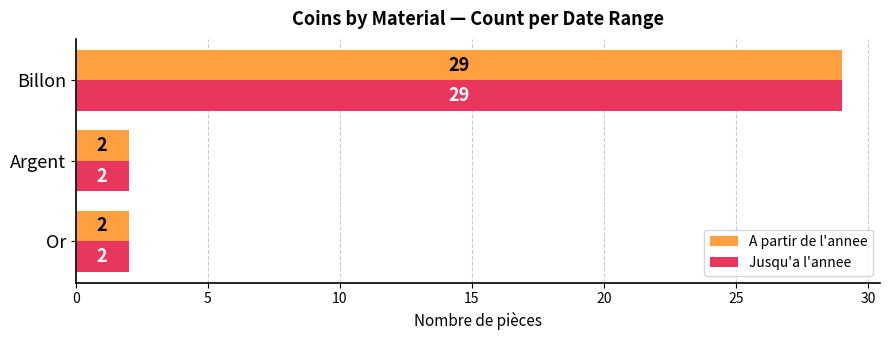

What is the maximum value shown in the chart?

29